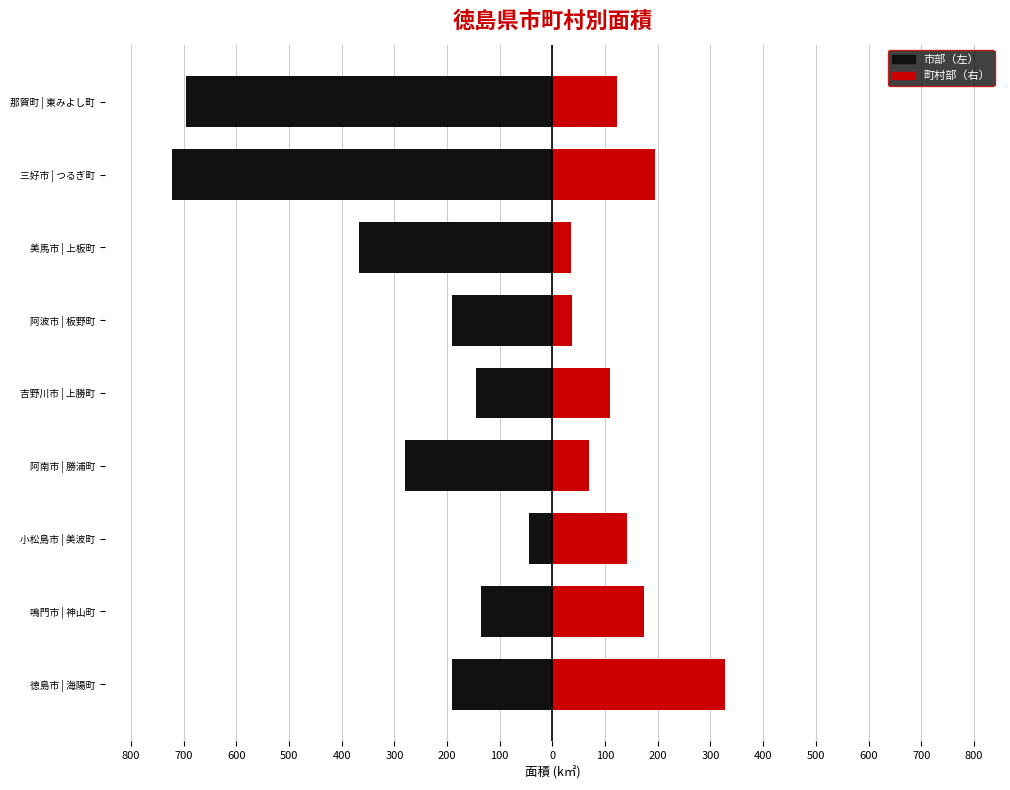

What are all the series names shown in the legend?

市部（左）, 町村部（右）